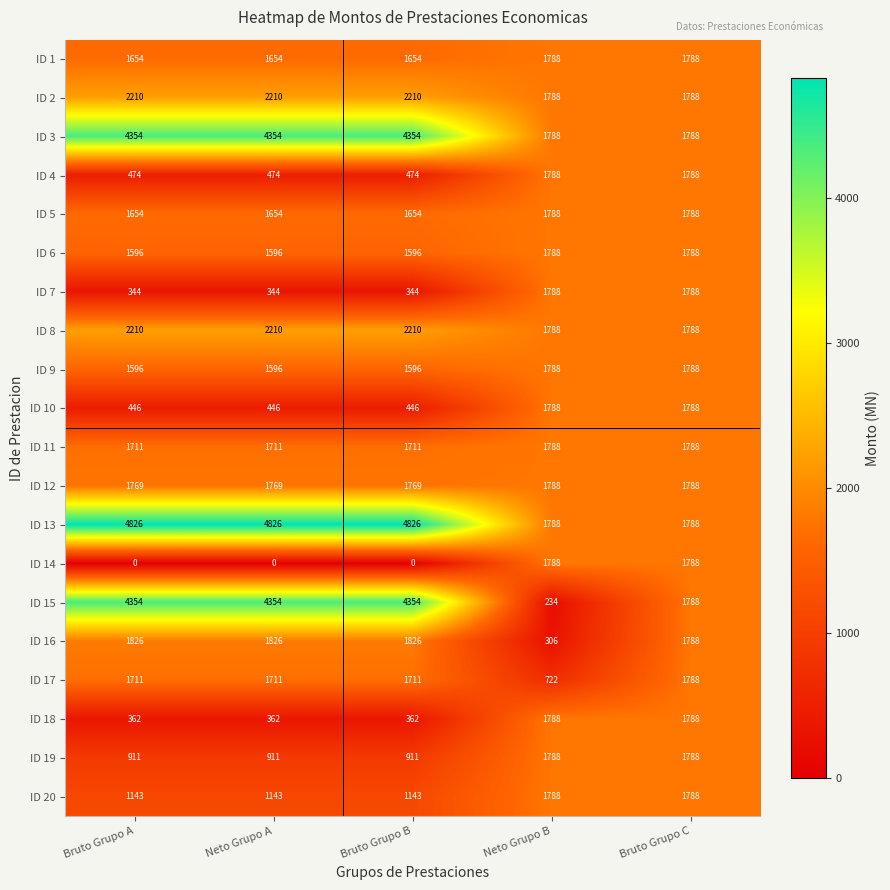

What is the average value of the ID 10 series?

983